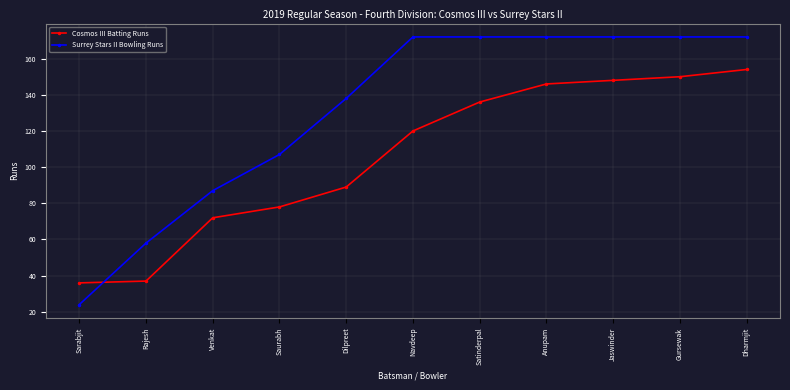

Reading left to right, list all the values displayed in this chart.

Cosmos III Batting Runs: 36	37	72	78	89	120	136	146	148	150	154
Surrey Stars II Bowling Runs: 24	58	87	107	138	172	172	172	172	172	172